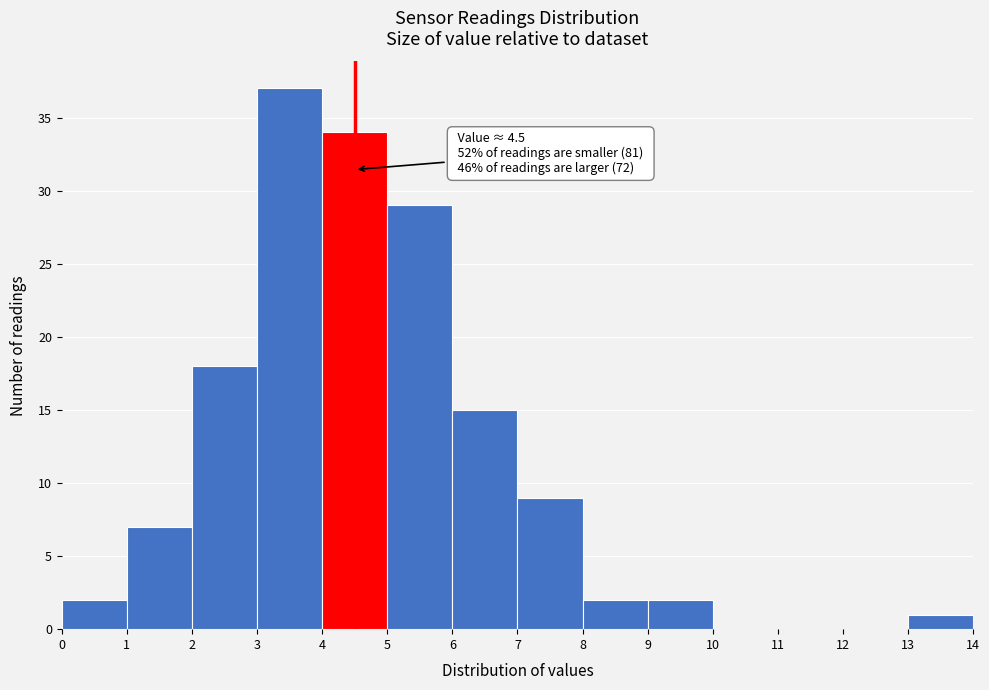

Which range on the x-axis has the tallest bar?

3 to 4